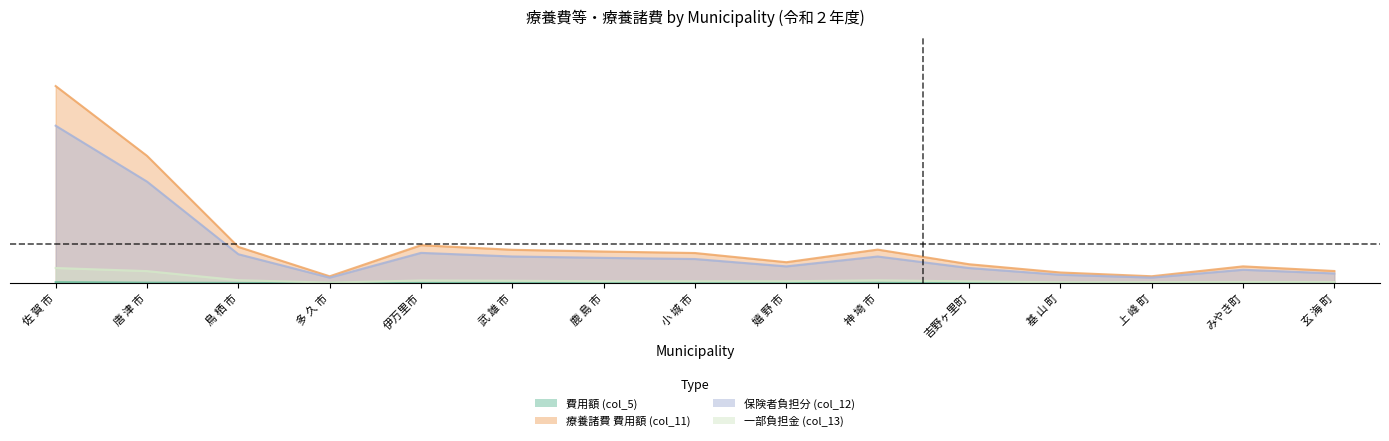

Rank the series at 唐 津 市 from highest to lowest value.

療養諸費 費用額 (col_11), 保険者負担分 (col_12), 一部負担金 (col_13), 費用額 (col_5)